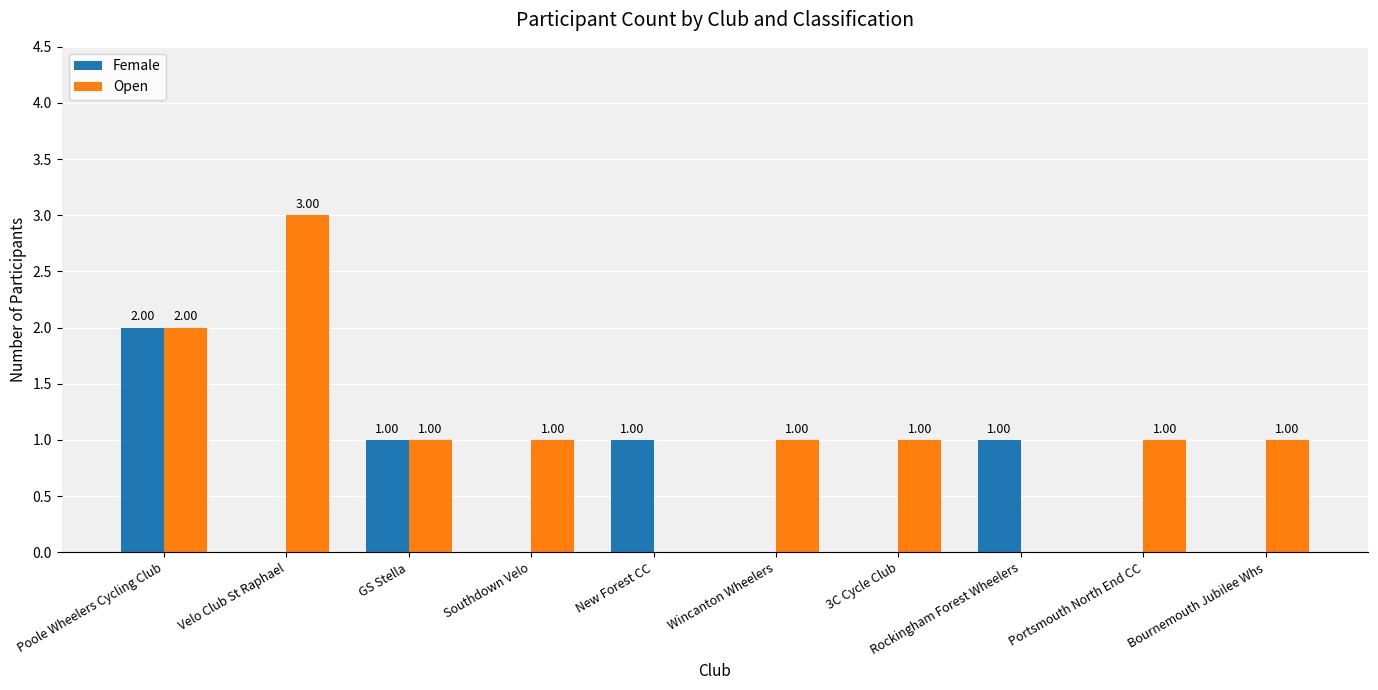

Count the number of categories in the chart.

10